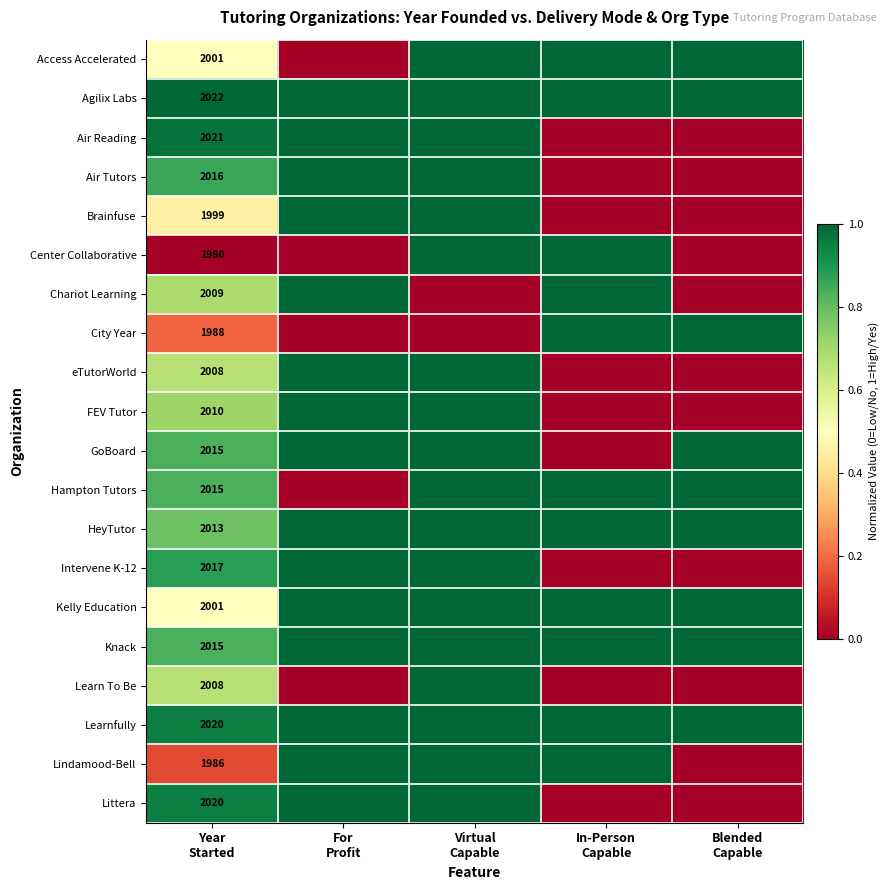

Rank the categories by Knack value from lowest to highest.

Year Started, For Profit, Virtual Capable, In-Person Capable, Blended Capable